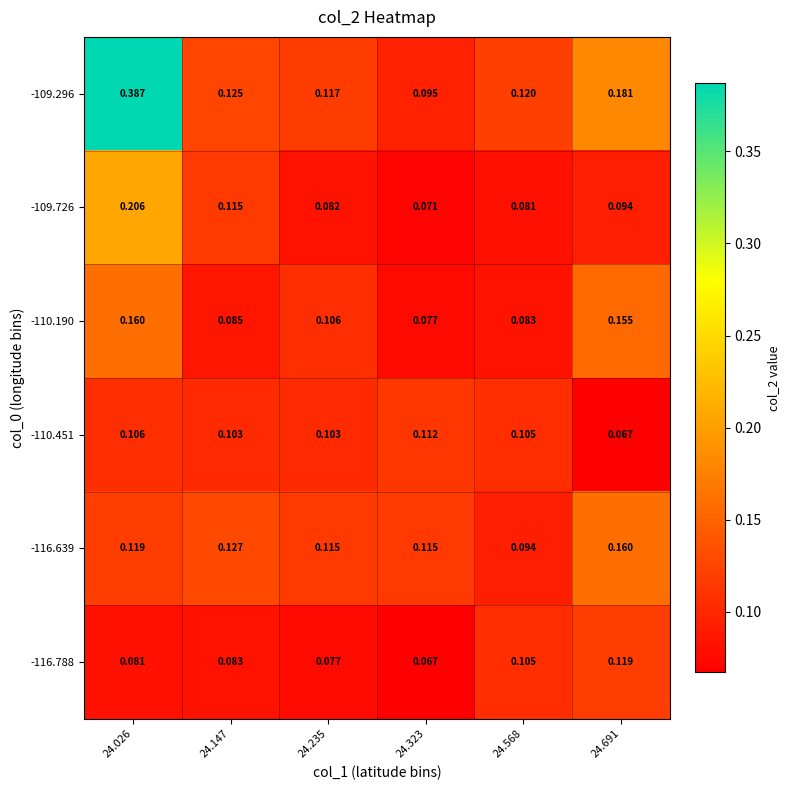

Is the value of -109.296 at 24.323 greater than the value of -109.726 at 24.323?

Yes